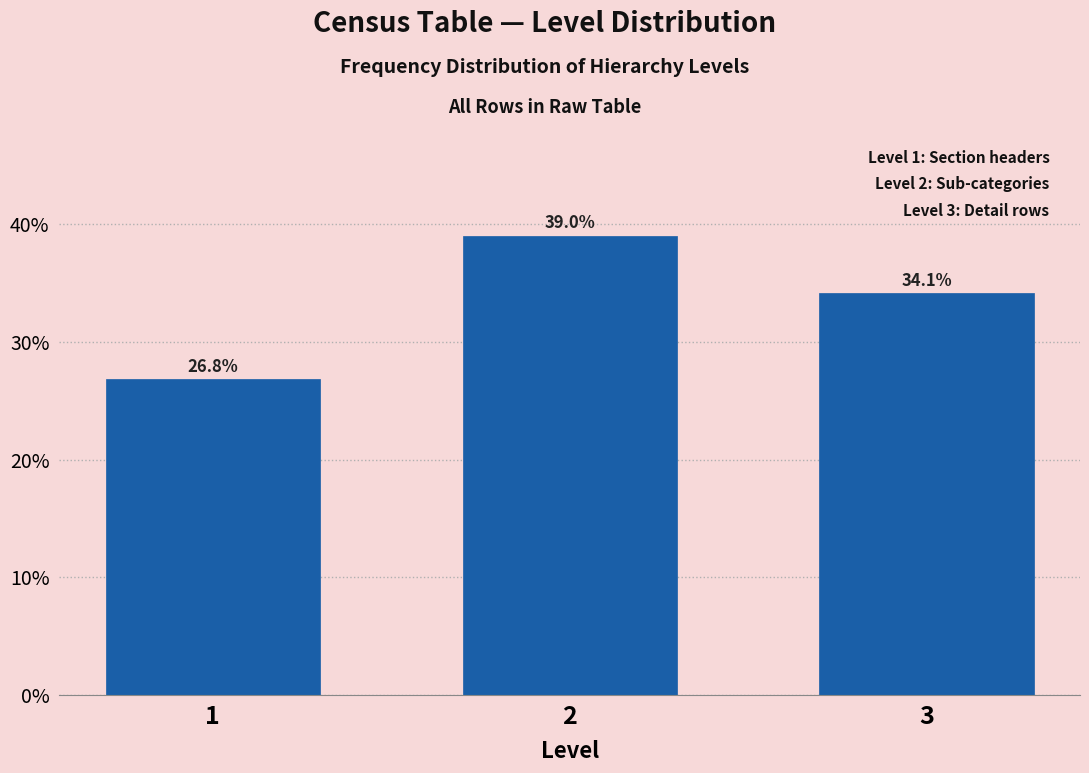

Reading right to left, transcribe all the data shown in this chart.

34.1	39.0	26.8